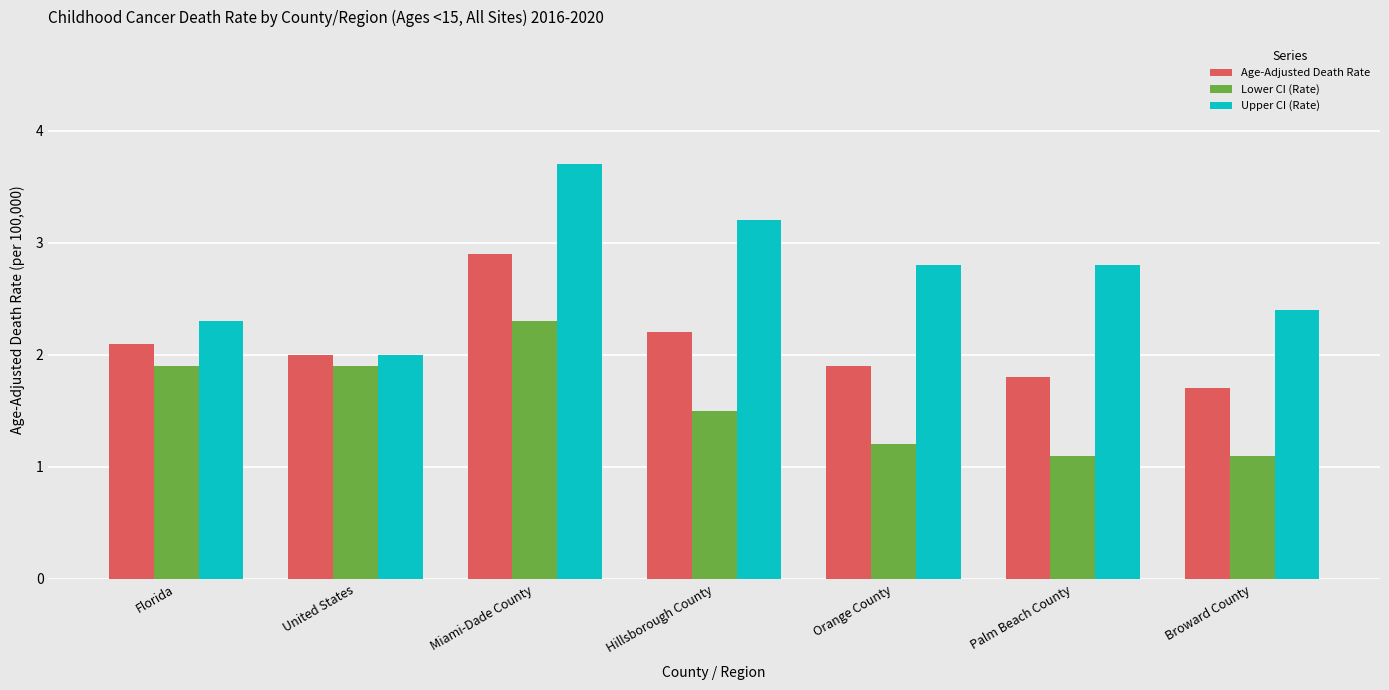

Between Miami-Dade County and Broward County, which series saw the biggest shift?

Upper CI (Rate)